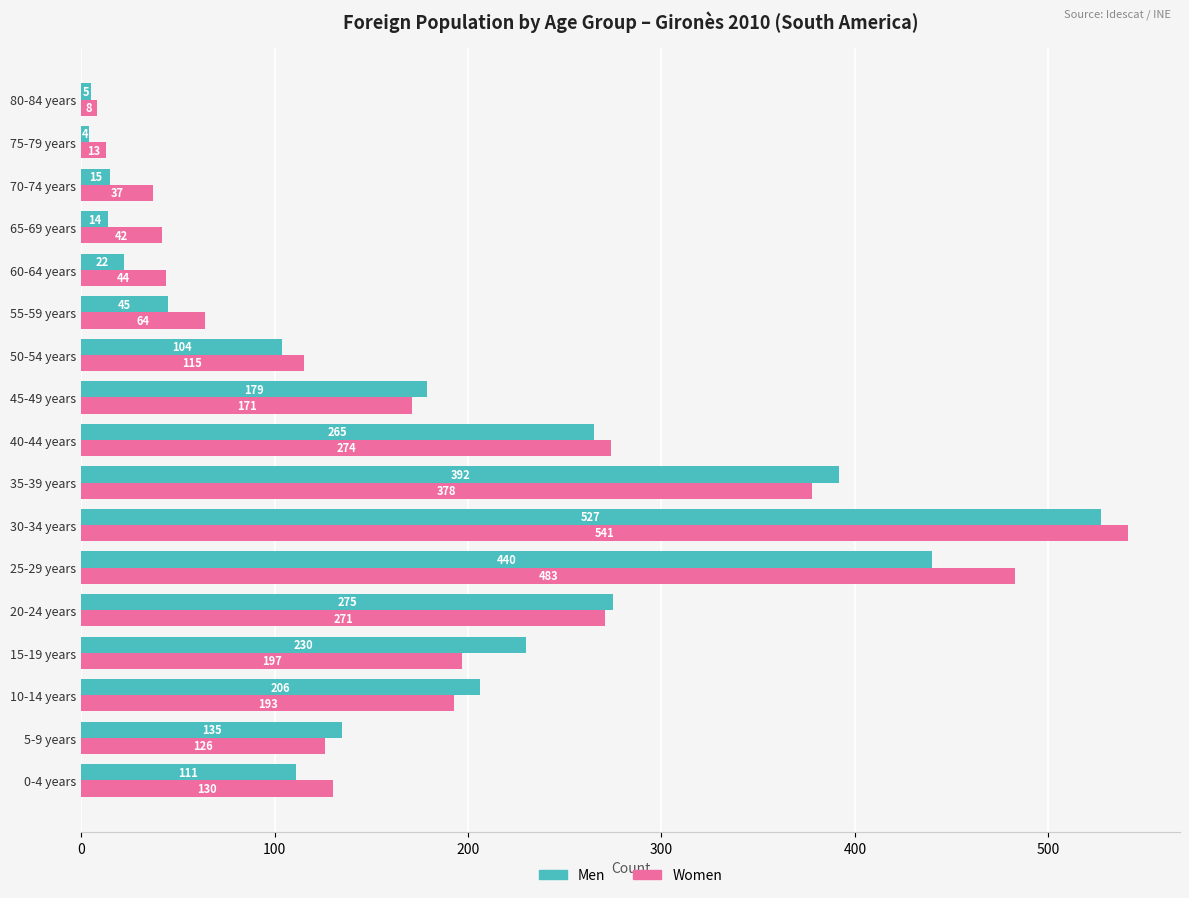

What is the minimum value shown in the chart?

4